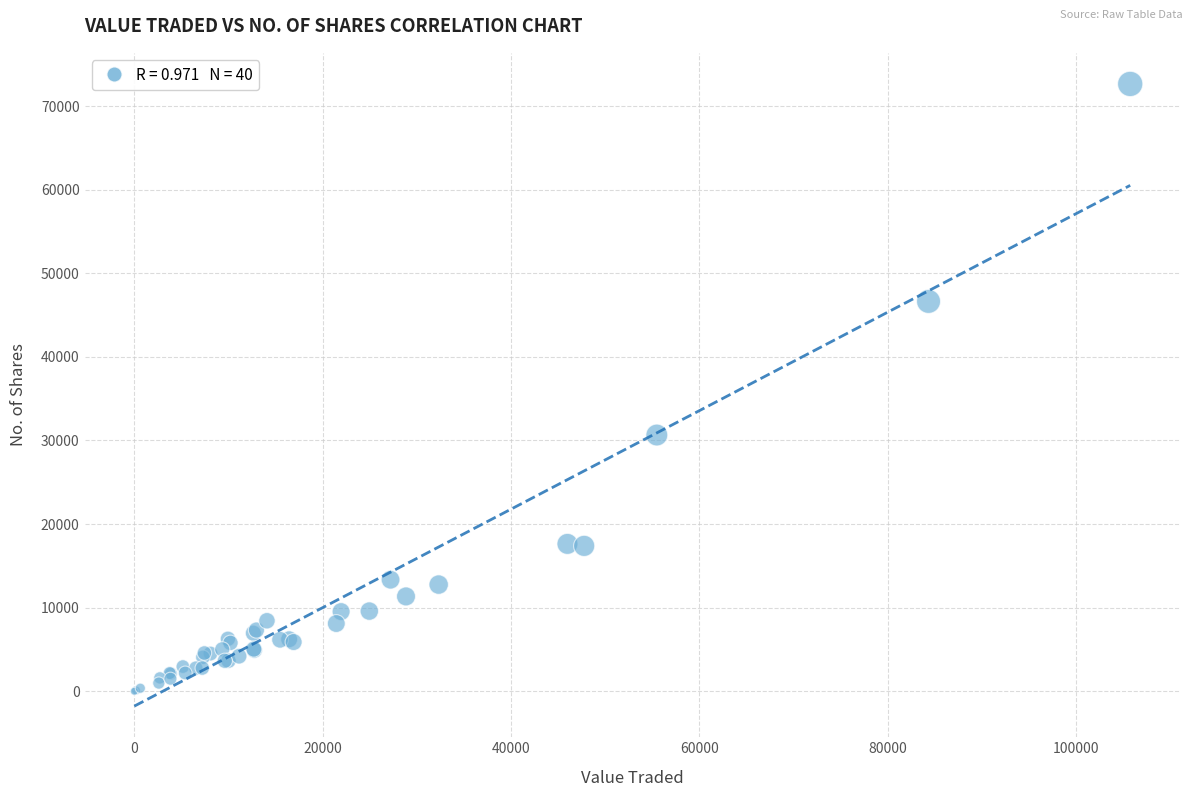

What Y value in the scatter plot is closest to 36323?

30651